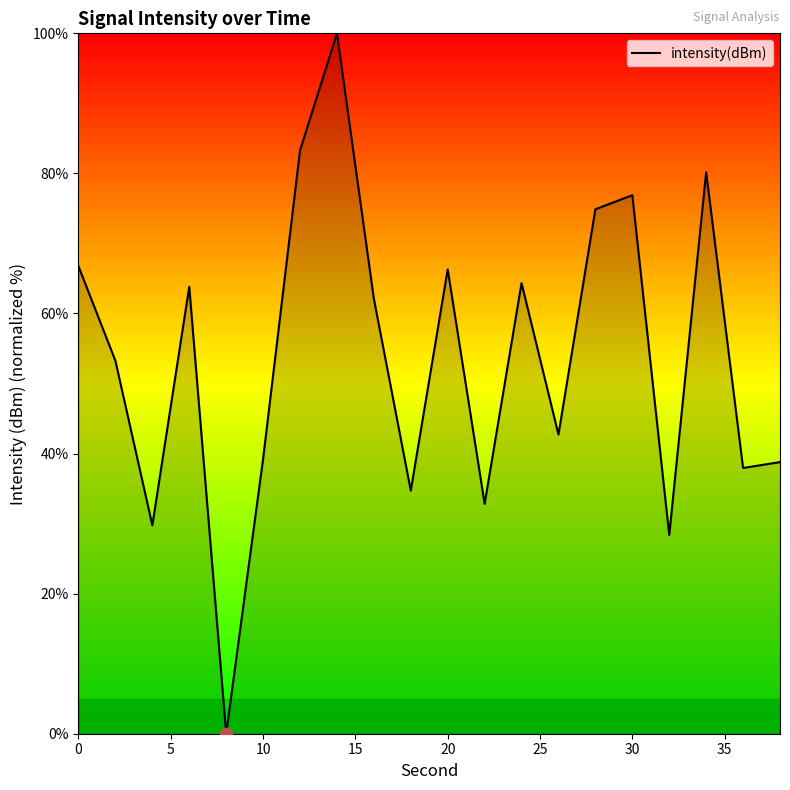

What is the maximum value shown in the chart?

100.0